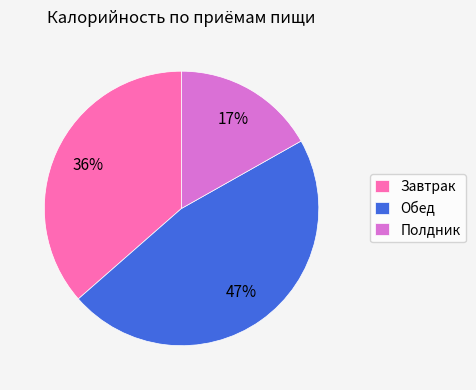

To the nearest percent, what is the difference between the largest and smallest slice percentages?

30%